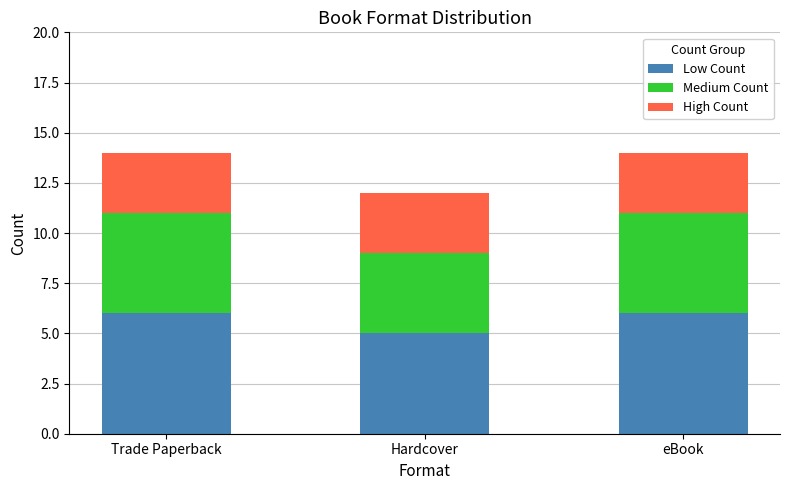

What is the sum of the Low Count values at Trade Paperback and eBook?

12